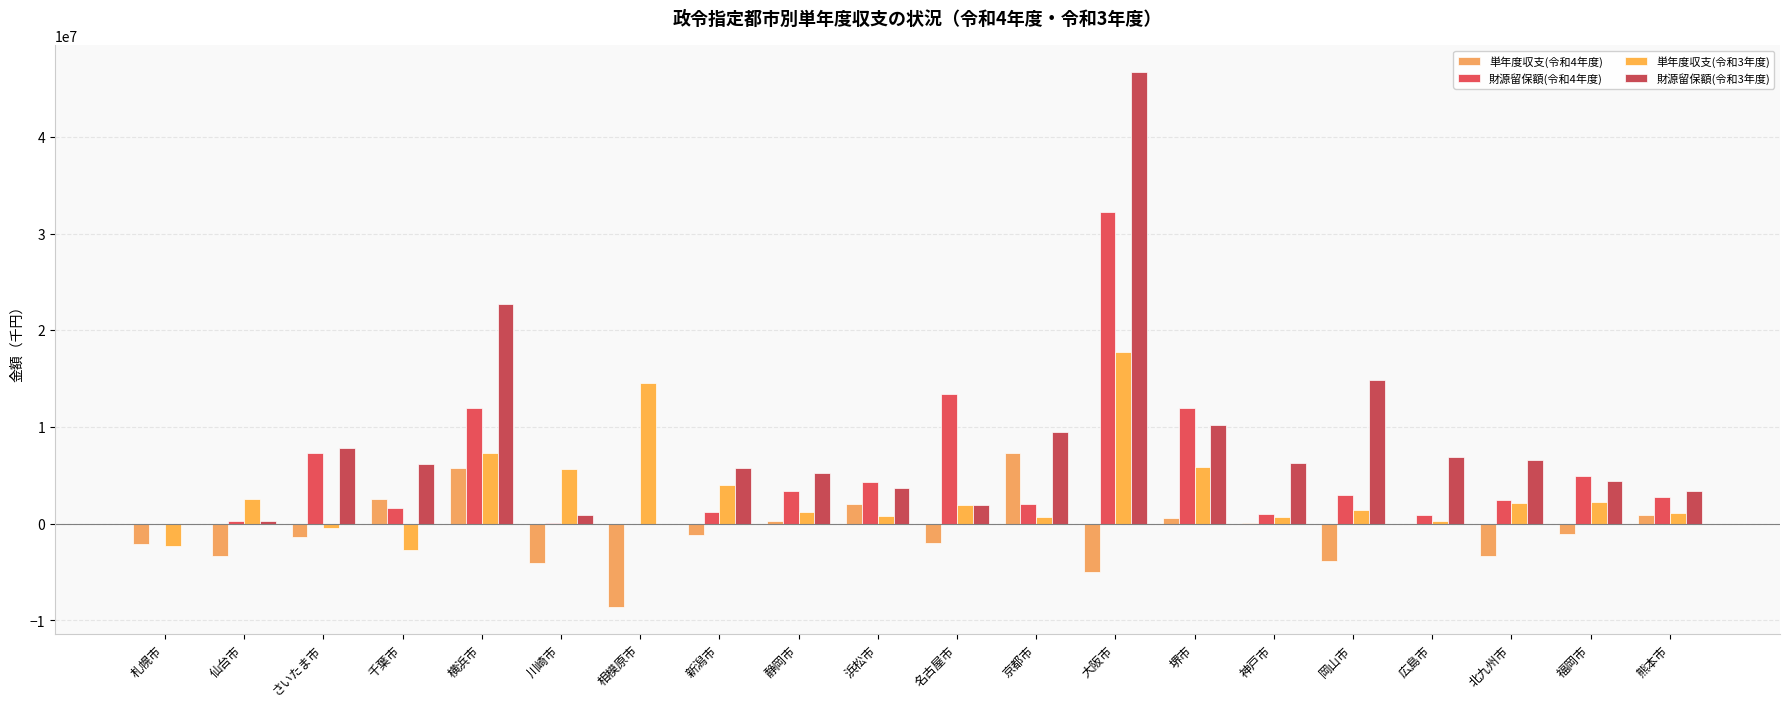

What is the difference between the maximum and second lowest values in the 財源留保額(令和3年度) series?

46701696